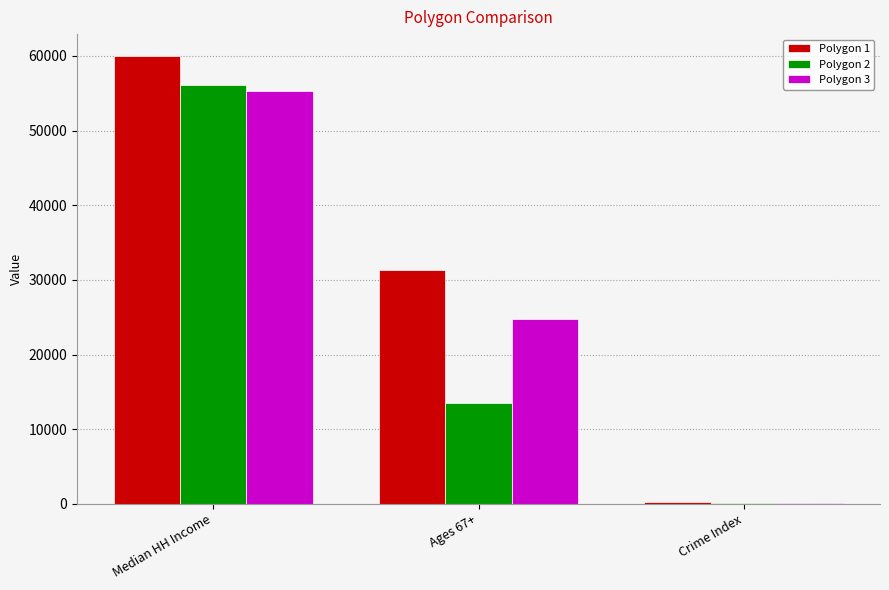

Which series has the largest range (max minus min)?

Polygon 1